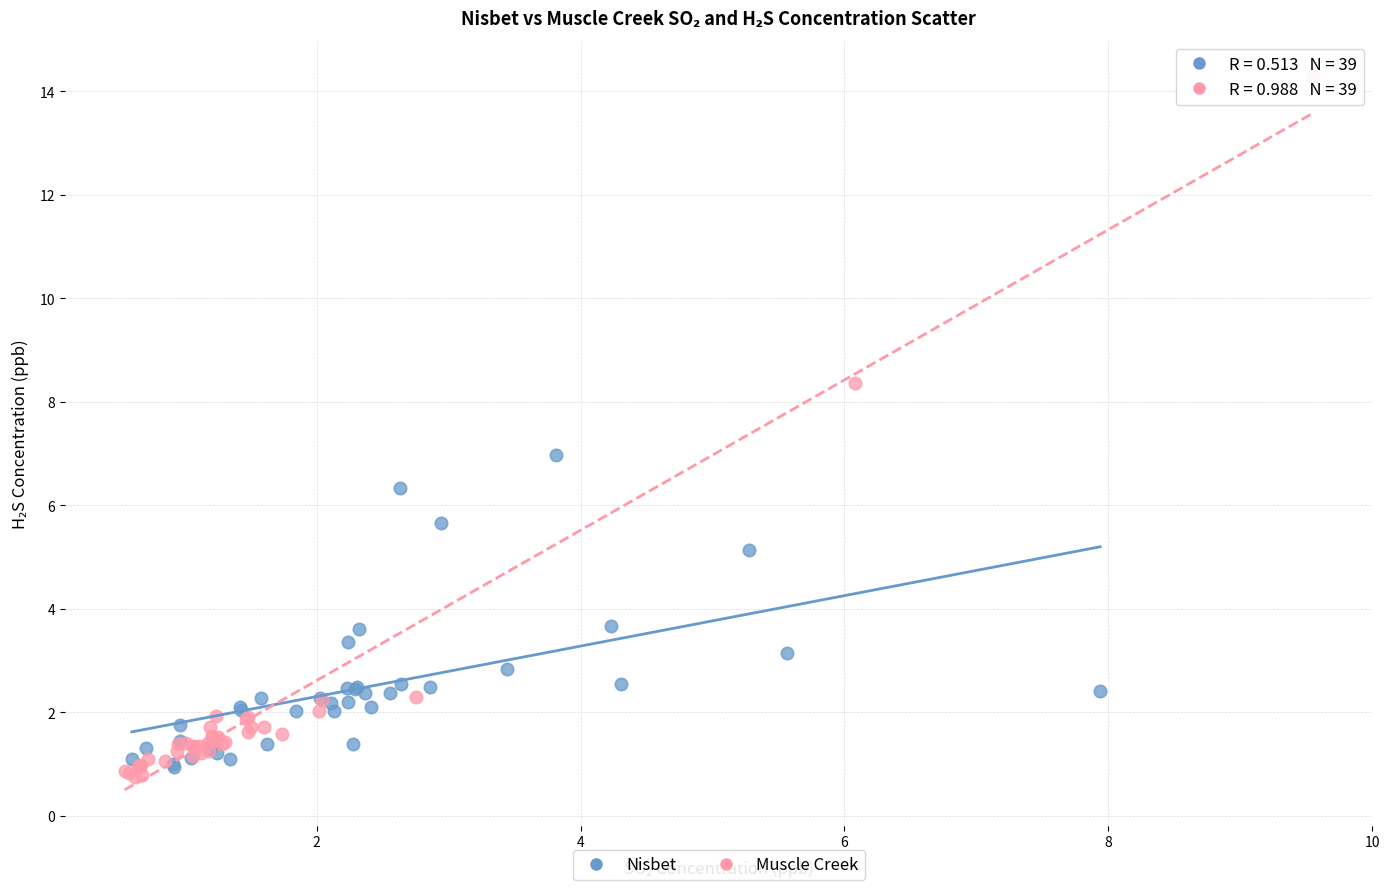

Which series has the largest Y range (max minus min)?

Muscle Creek